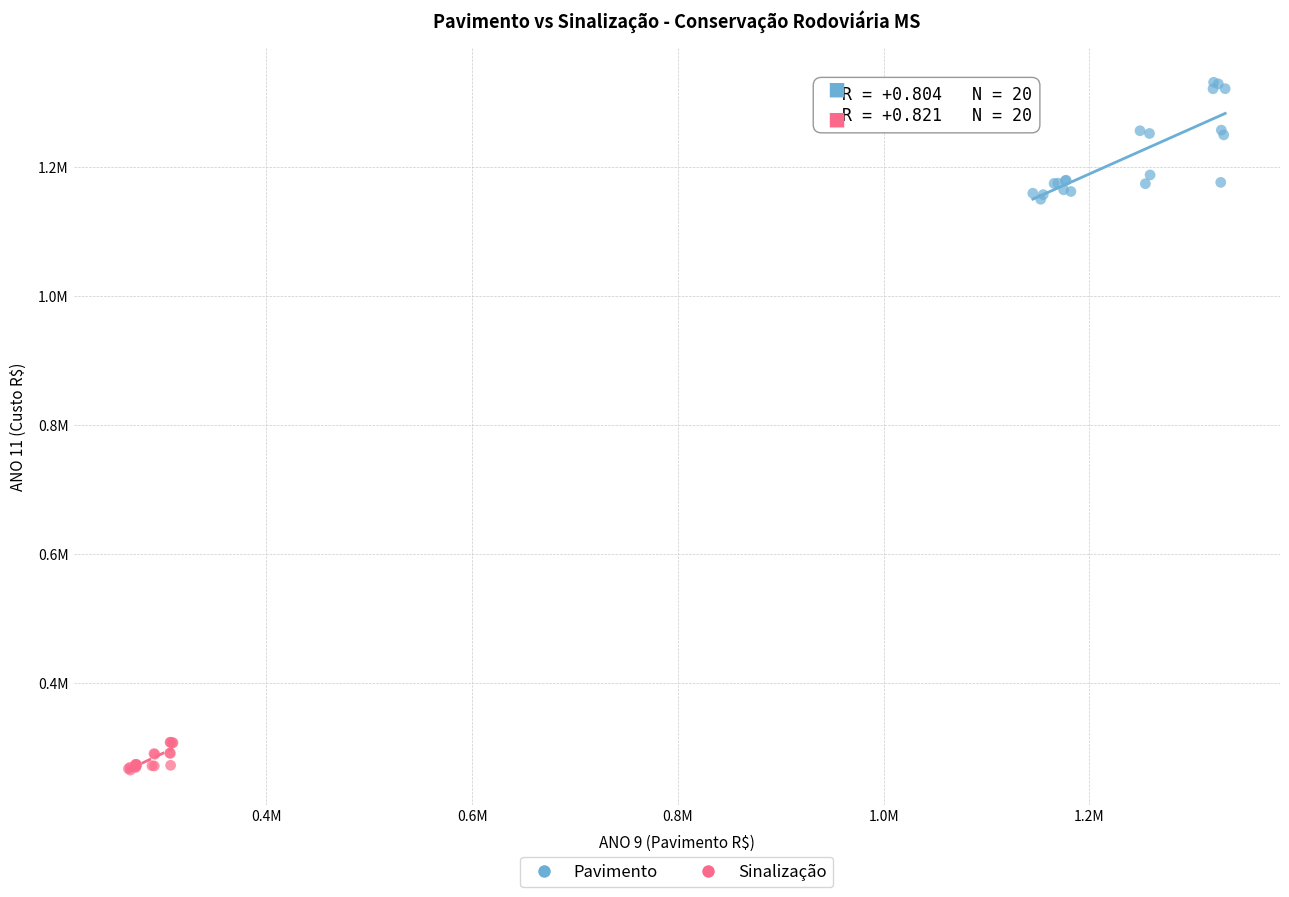

Which series reaches the maximum Y coordinate?

Pavimento